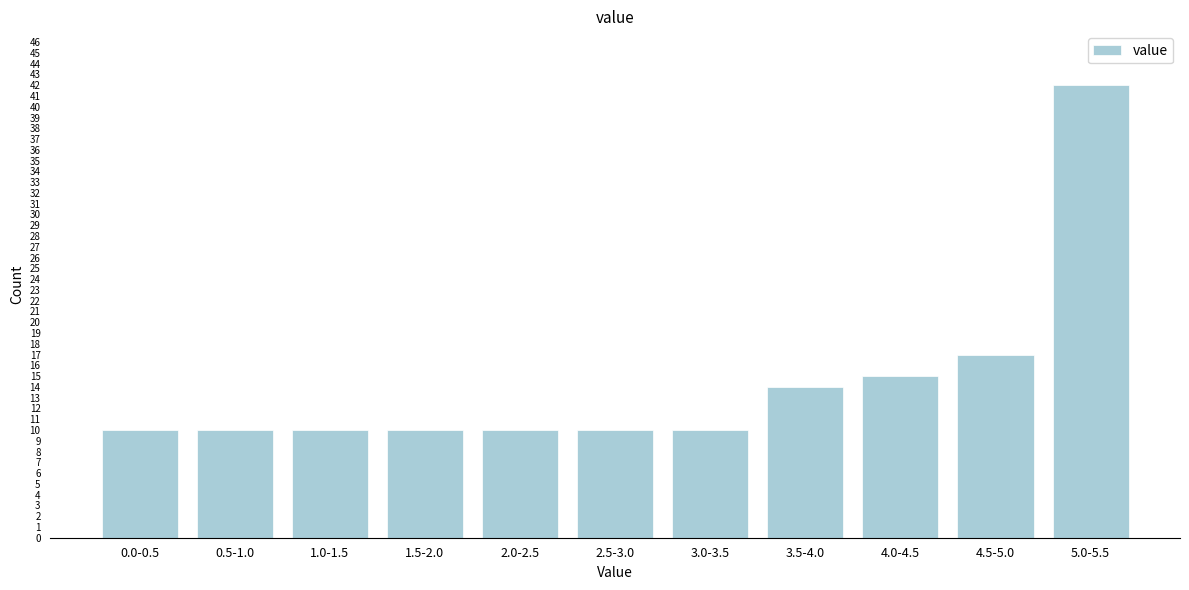

Reading left to right, list all the values displayed in this chart.

10	10	10	10	10	10	10	14	15	17	42